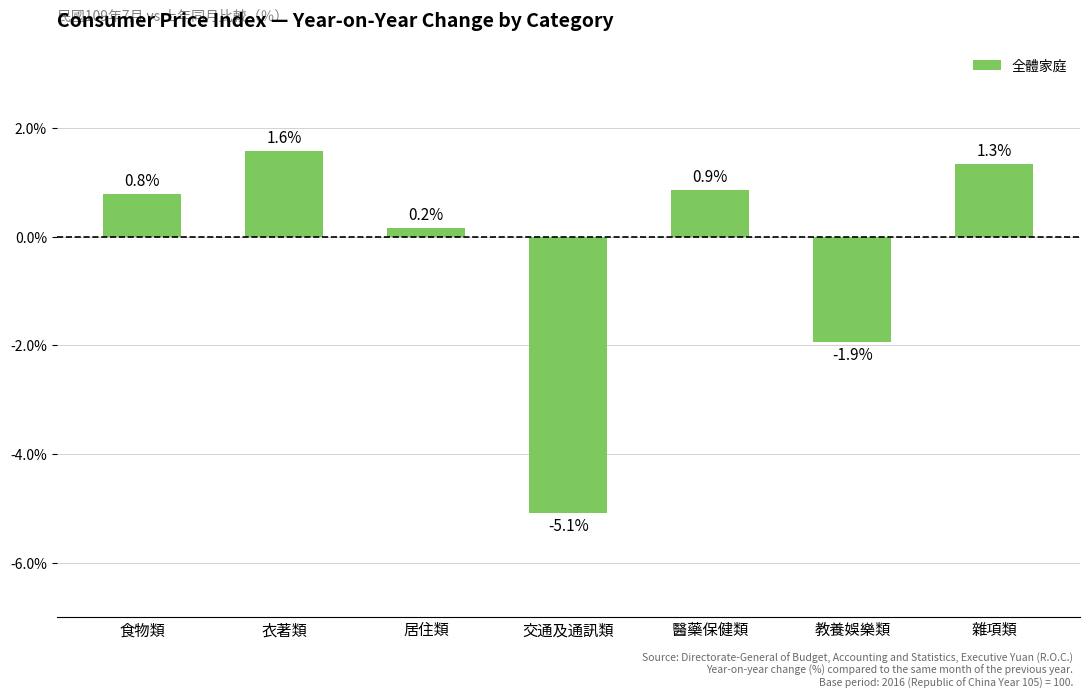

Approximately how many times larger is the value at 食物類 compared to 衣著類?

0.5